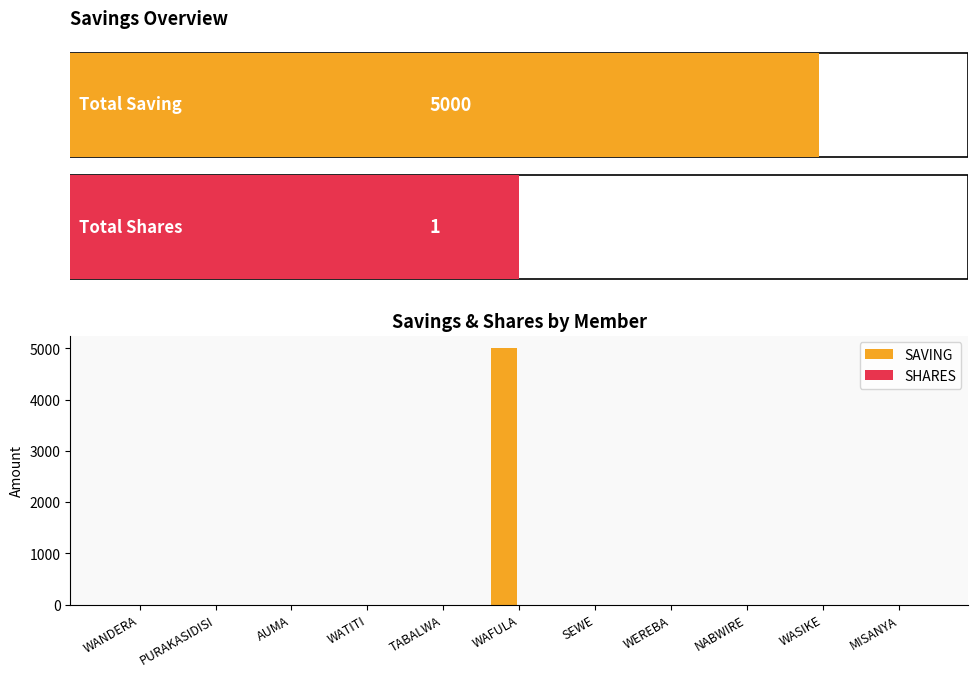

The value of SAVING at WANDERA is 0. True or false?

True